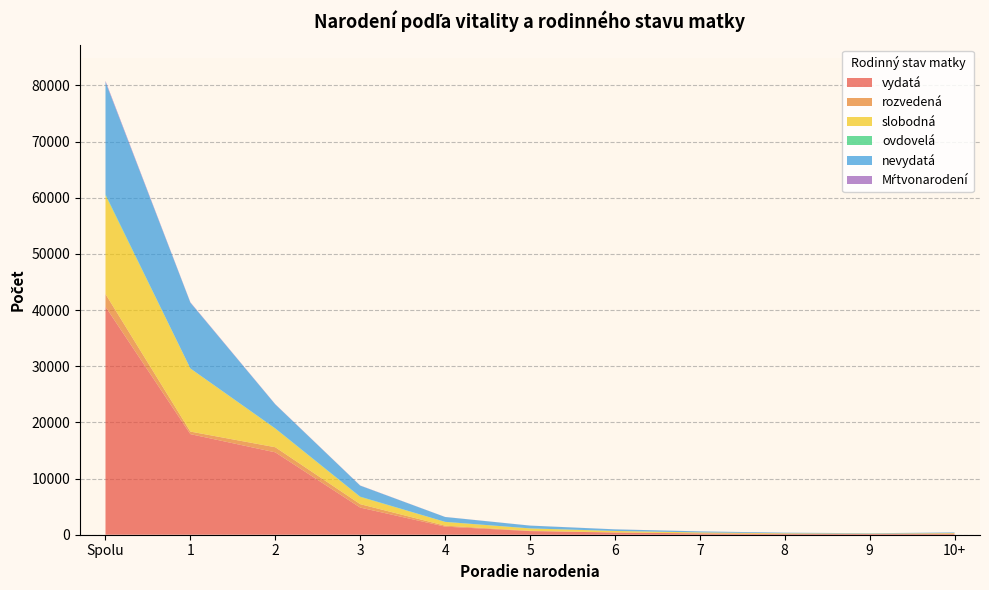

Reading left to right, list all the values displayed in this chart.

vydatá: 40590	17909	14668	4833	1440	641	391	234	159	126	189
rozvedená: 2265	455	910	610	171	62	26	15	8	2	6
slobodná: 17585	11230	3315	1289	667	415	249	162	94	63	101
ovdovelá: 159	15	43	54	19	13	7	3	1	3	1
nevydatá: 20009	11700	4268	1953	857	490	282	180	103	68	108
Mŕtvonarodení: 189	72	39	30	13	9	8	5	5	2	6